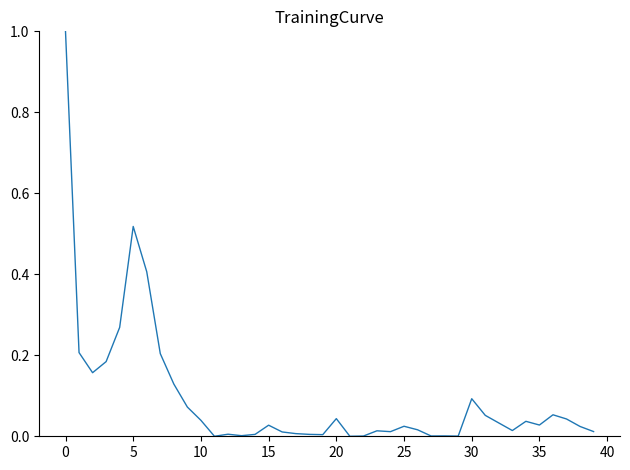

What is the greatest value displayed?

1.0